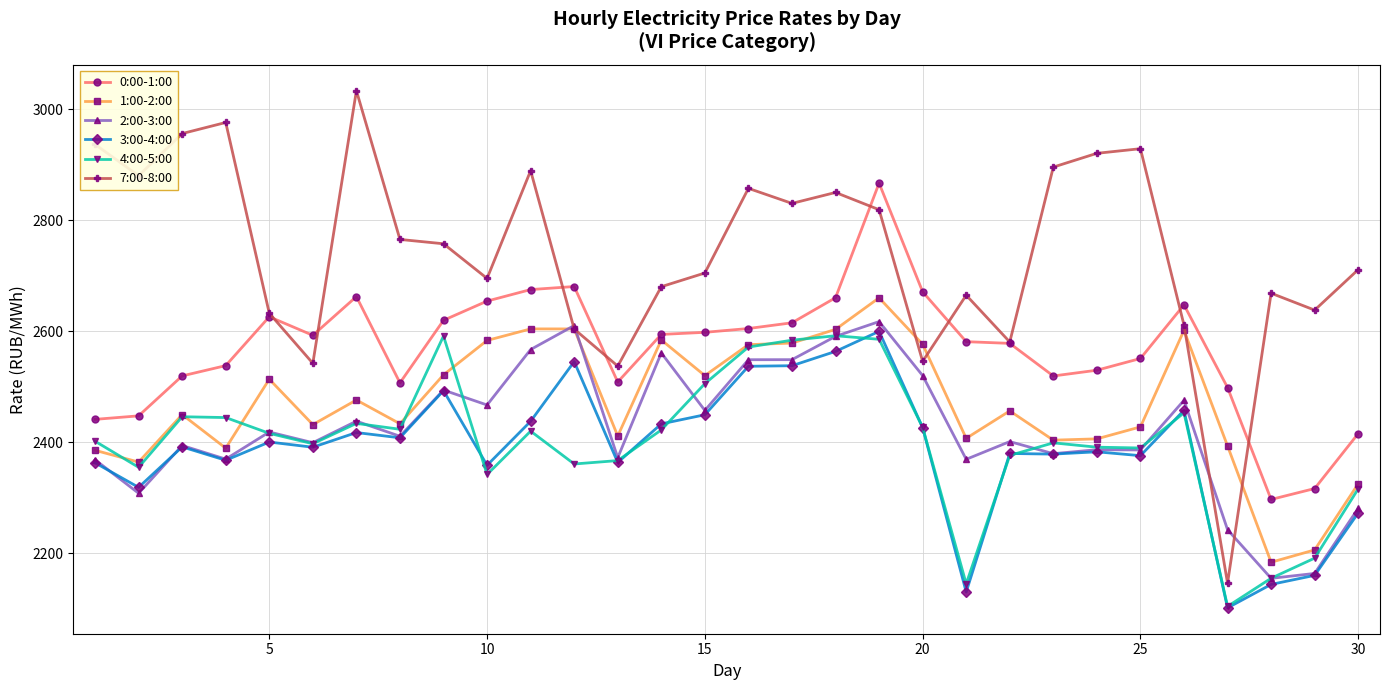

What is the maximum value for 7:00-8:00?

3033.1